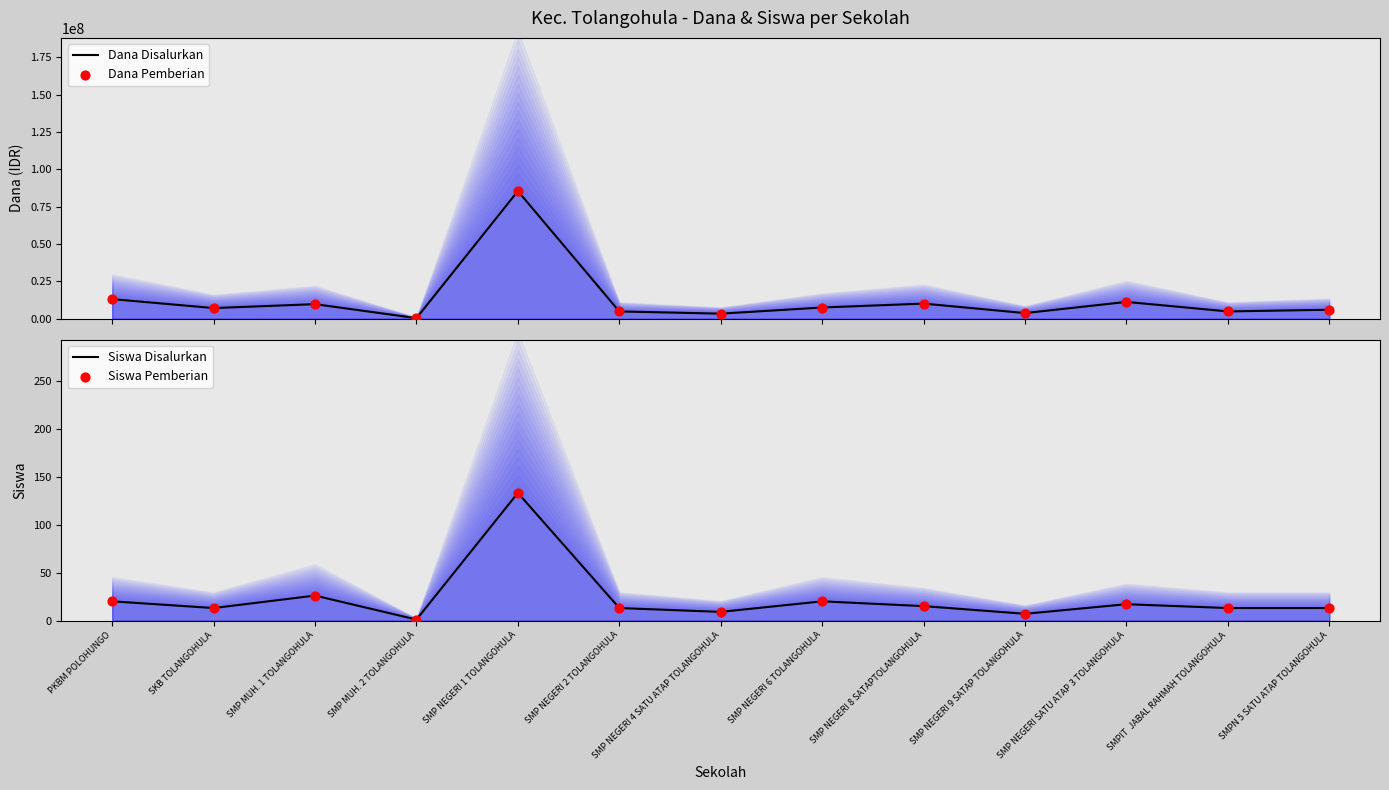

Which series has the largest total across all categories?

Dana Disalurkan